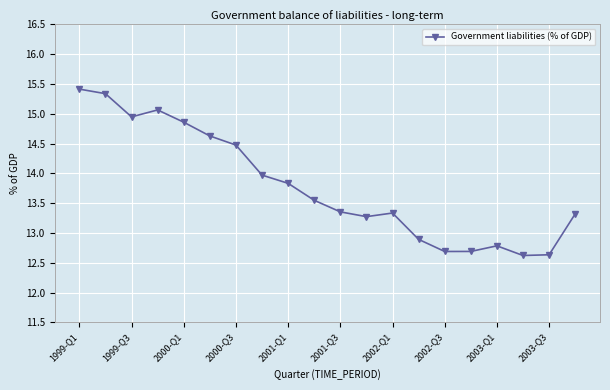

What is the average value?

13.8